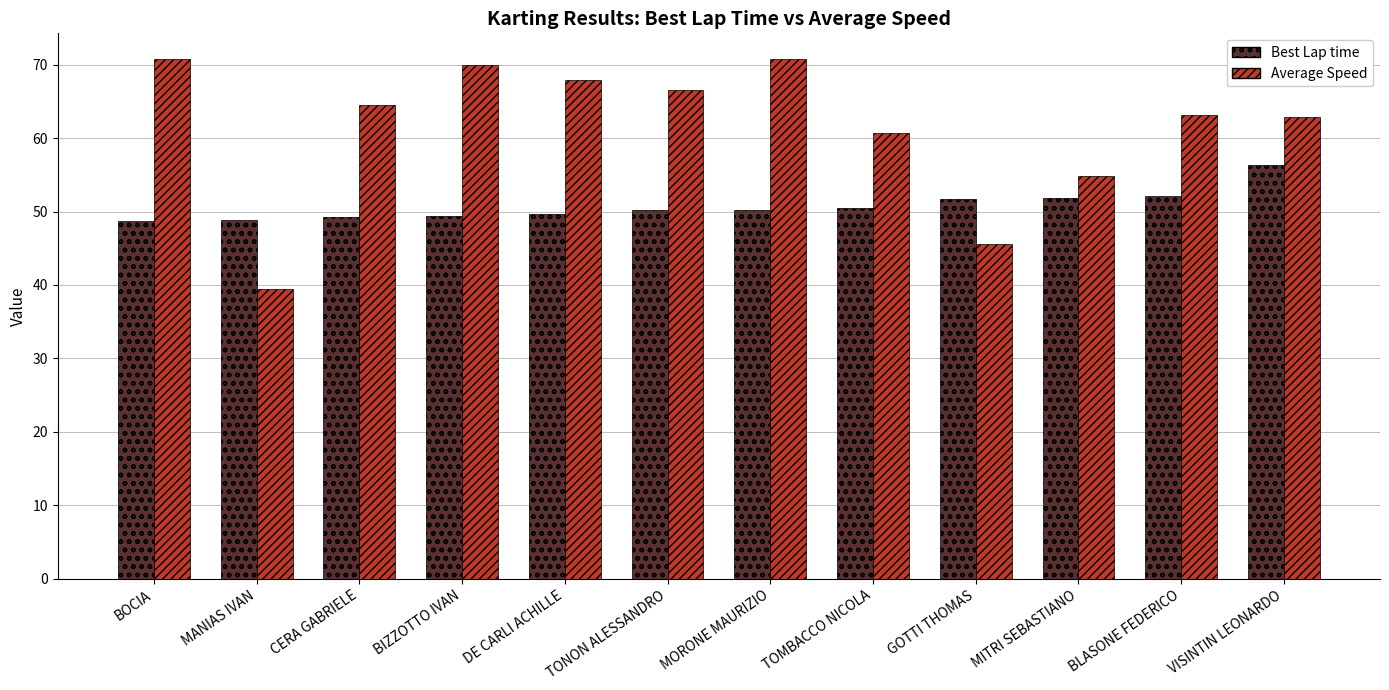

What is the sum of the Best Lap time values at GOTTI THOMAS and BIZZOTTO IVAN?

101.0